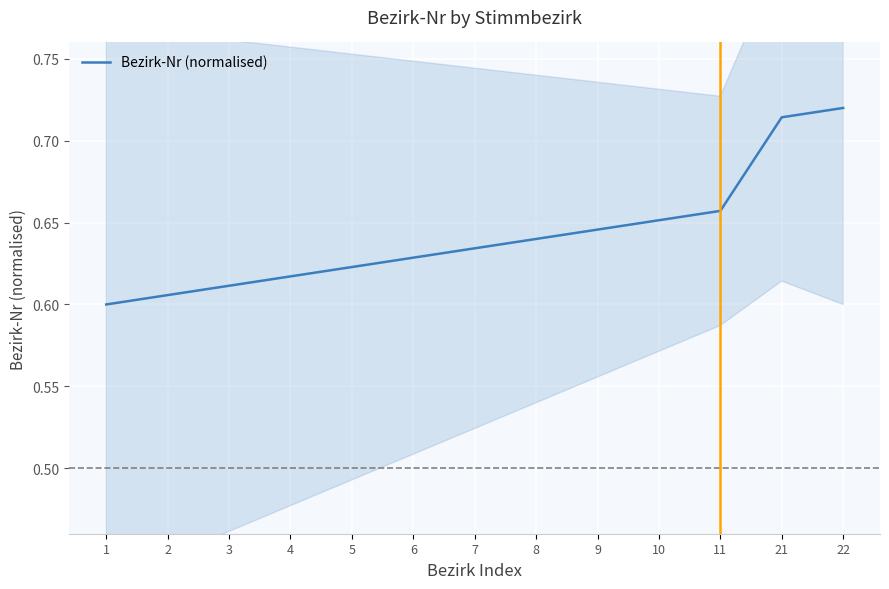

Read the value at 8.

0.6